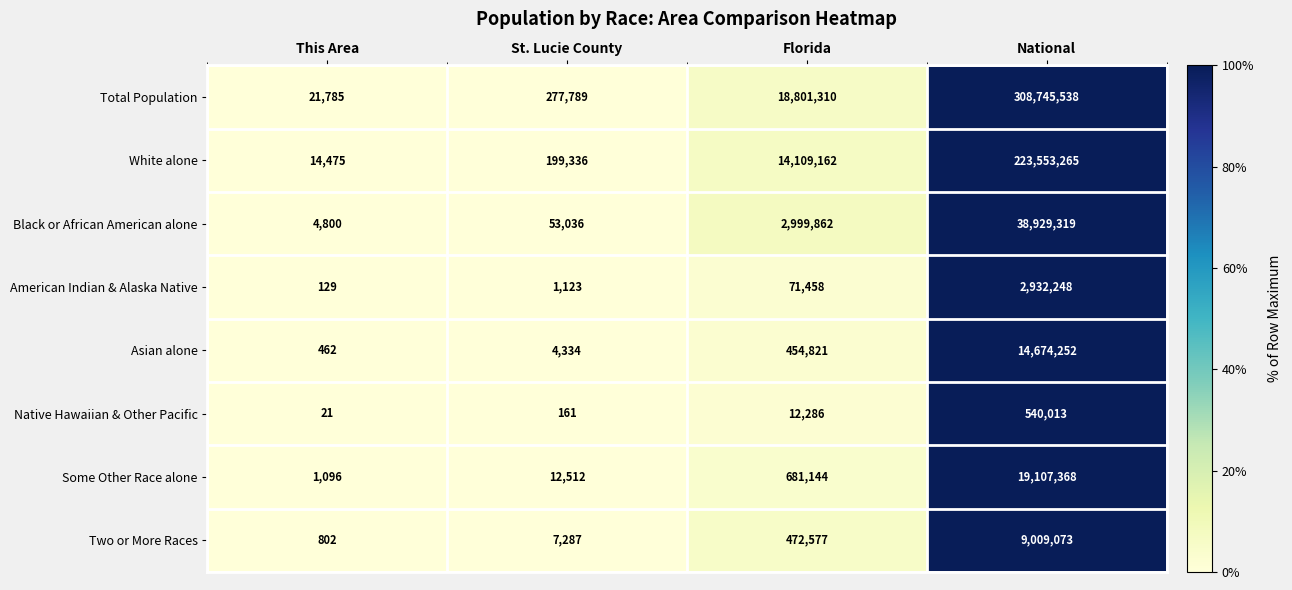

At which category is the sum across all series the highest?

National